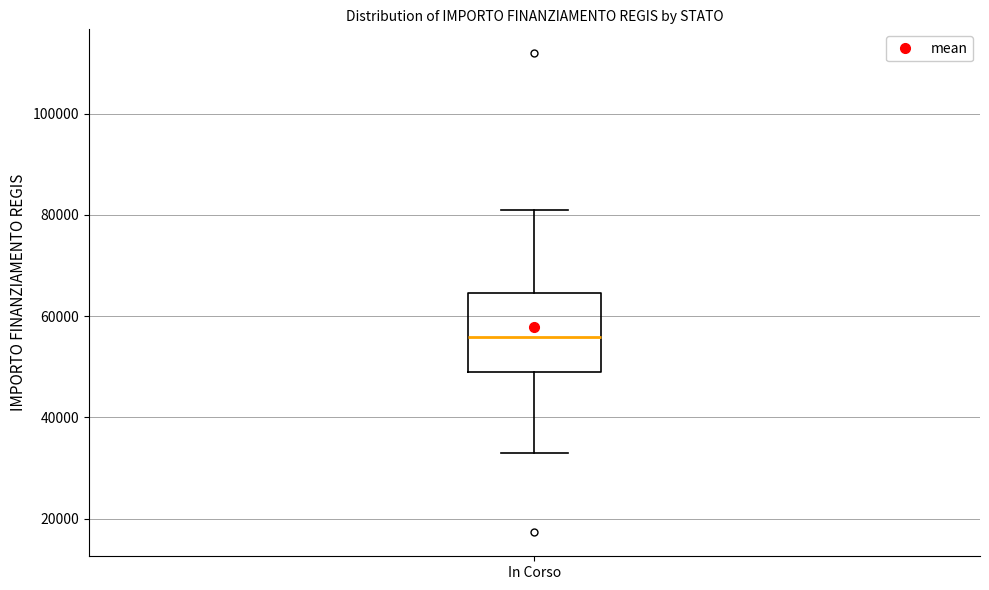

Transcribe this box plot: give where the median line is, the range the box spans, and where the two whiskers end, as read against the y-axis. The values are not printed on the chart, so give them approximately, as read against the axis.

median 56000, box 50000 to 64000, whiskers 32000 to 80000